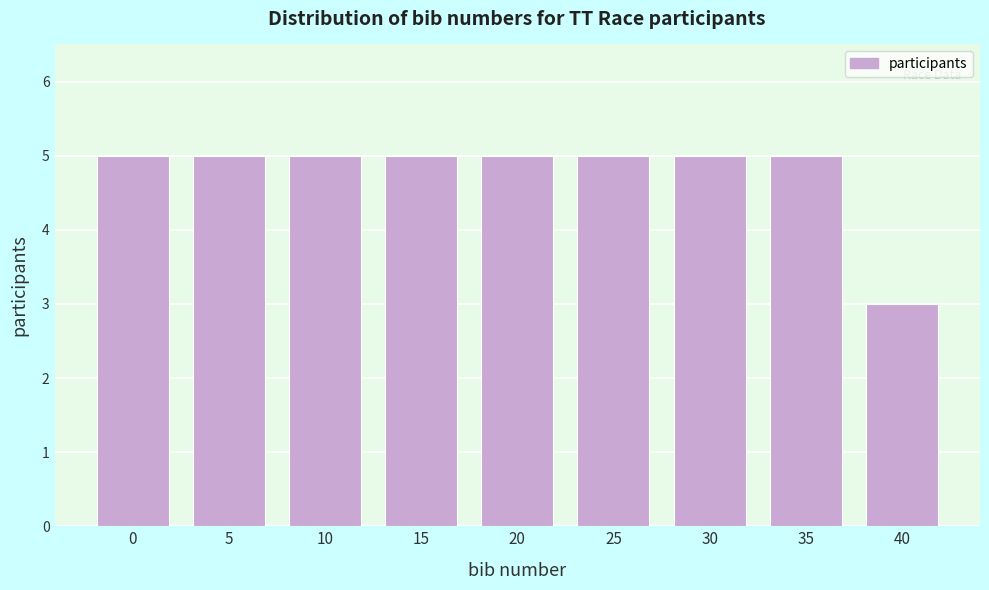

Reading left to right, what are all the values shown in this chart?

0=5	5=5	10=5	15=5	20=5	25=5	30=5	35=5	40=3